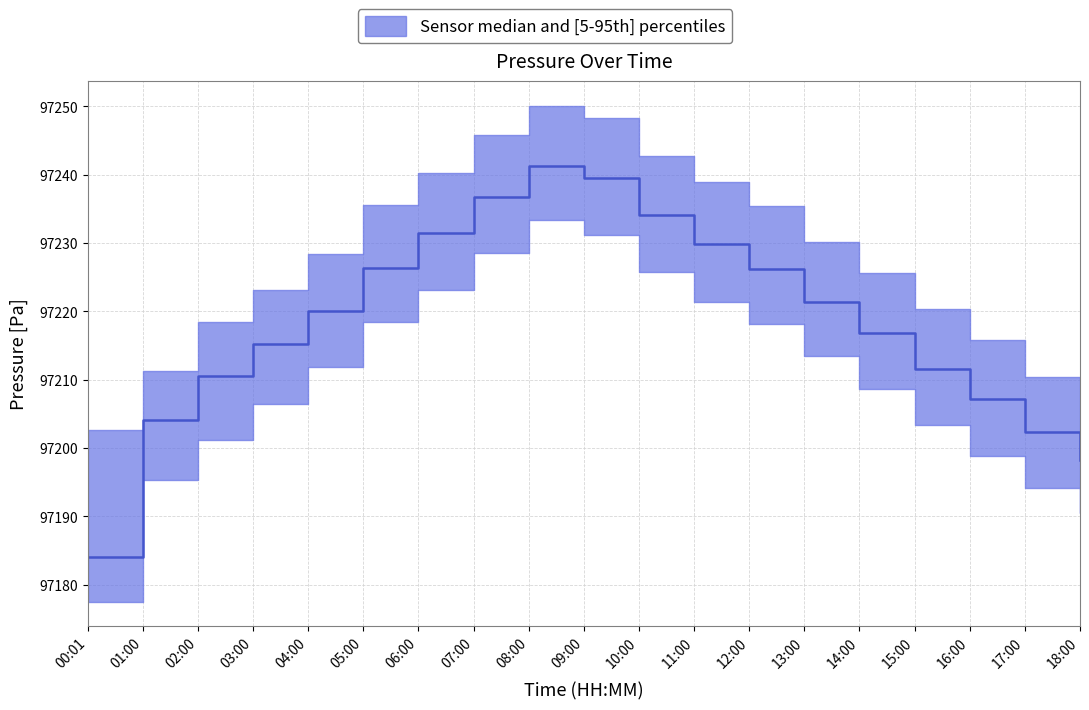

What is the value of the pressure_upper point at the 16th from the left?

97220.3